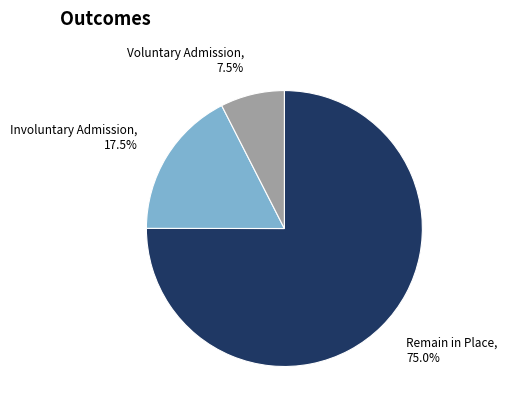

Is there a majority slice in this chart?

Yes